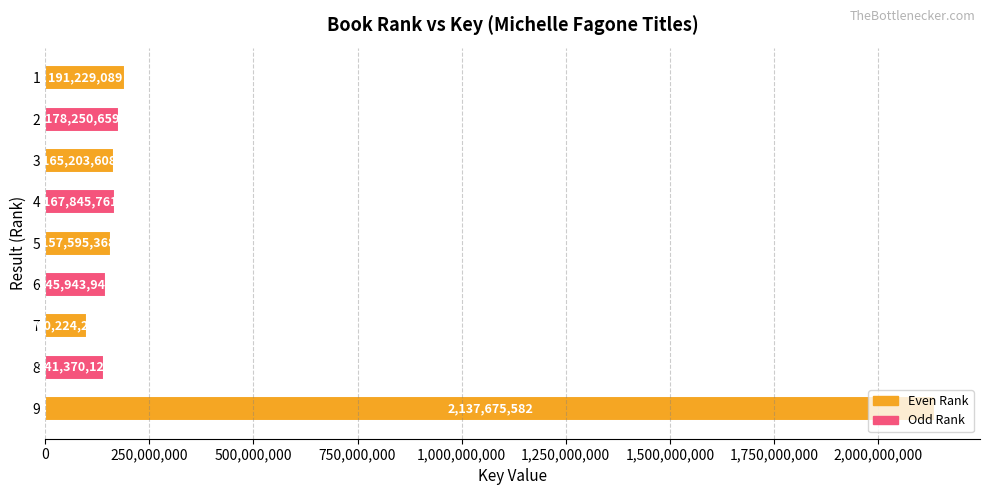

List the labels in order of value, smallest first.

7, 8, 6, 5, 3, 4, 2, 1, 9